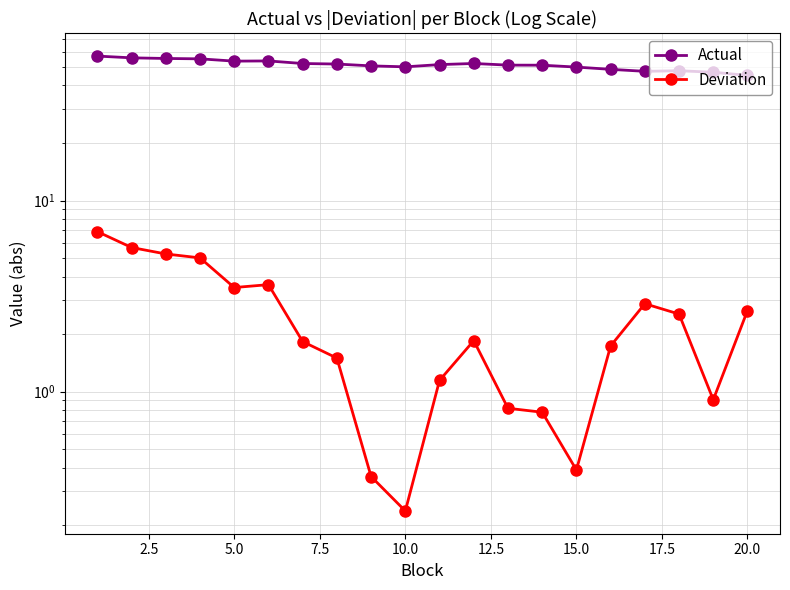

What is the value of the Actual point at the 3rd from the left?

55.4